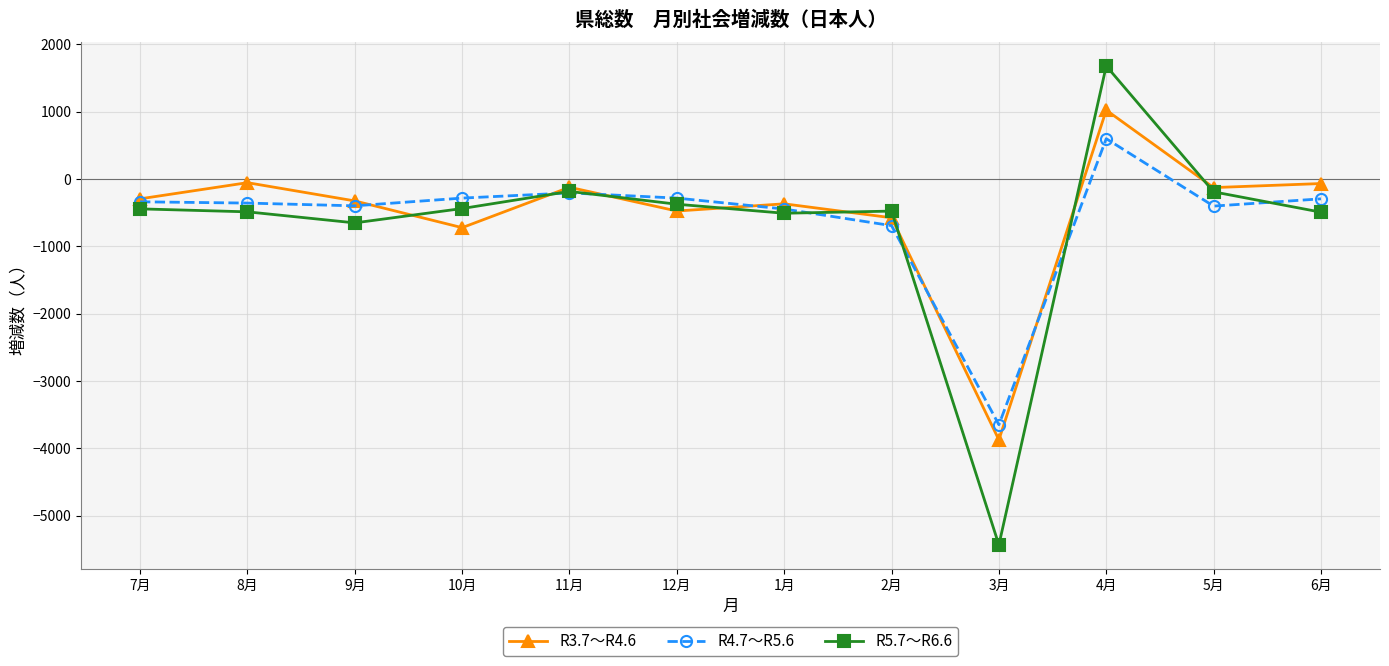

How many values in R5.7～R6.6 are above zero?

1